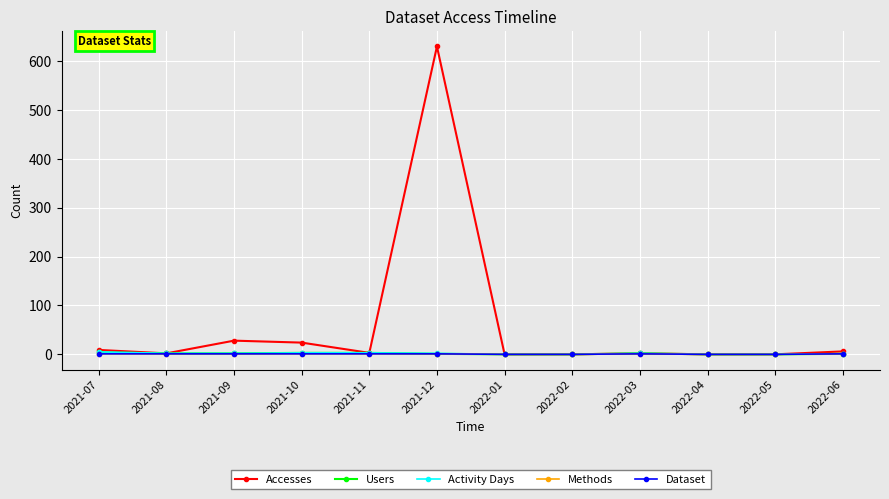

Is this an area chart (filled region under the line)?

No